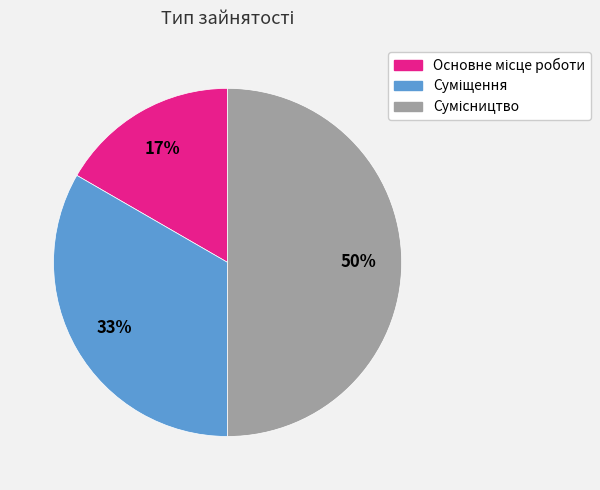

To the nearest percent, what is the average slice percentage?

33%